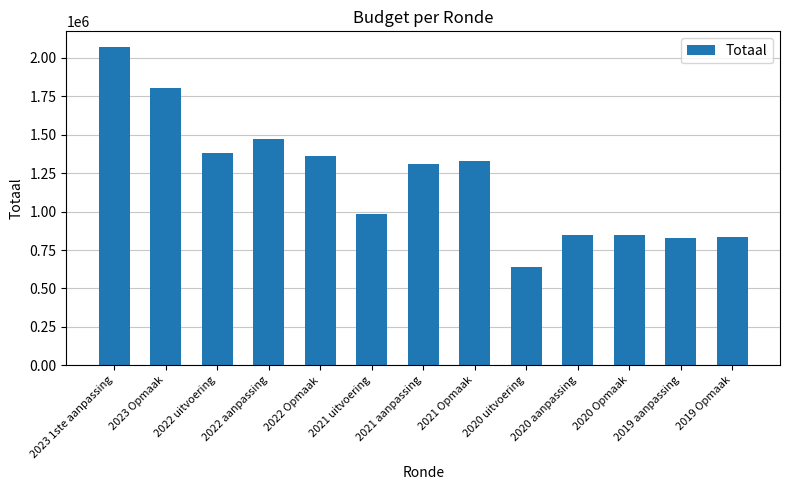

Which category has the highest value across all series?

2023 1ste aanpassing